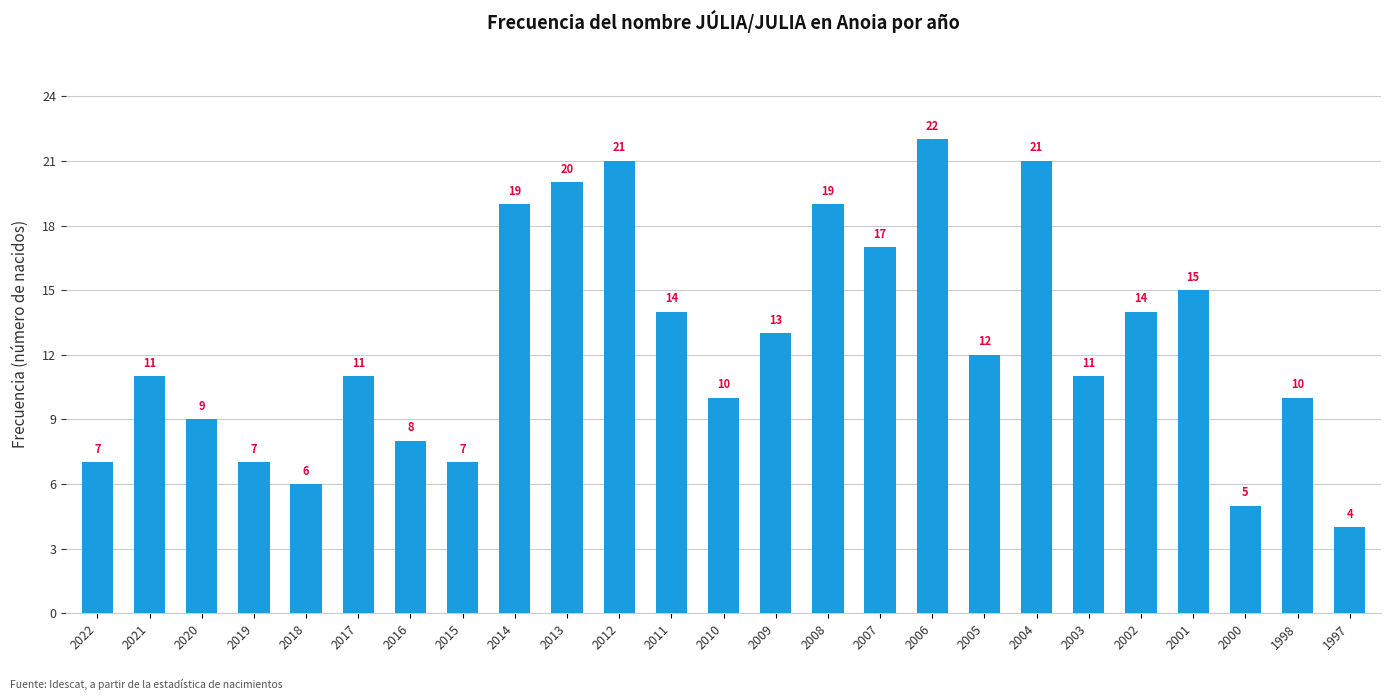

What is the value of the 12th bar from the left?

14